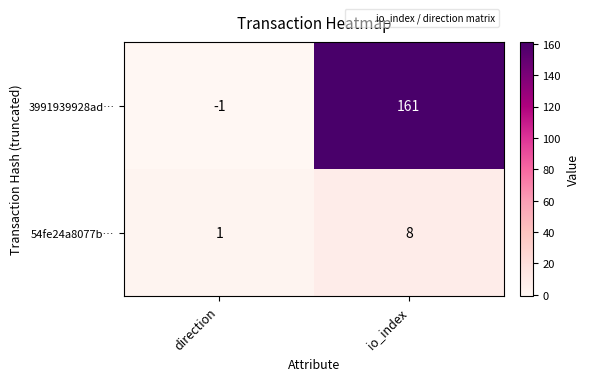

What is the total value across all series at io_index?

169